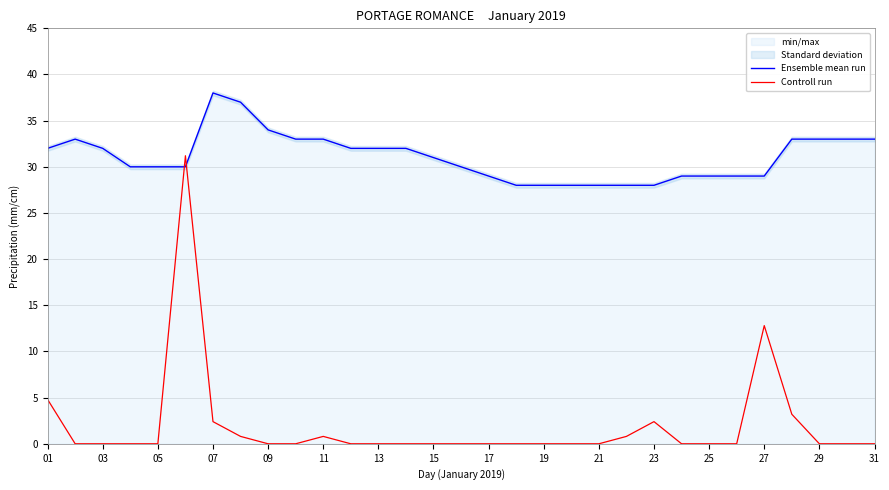

True or false: Ensemble mean run has a value of 30.0 at 05.

True